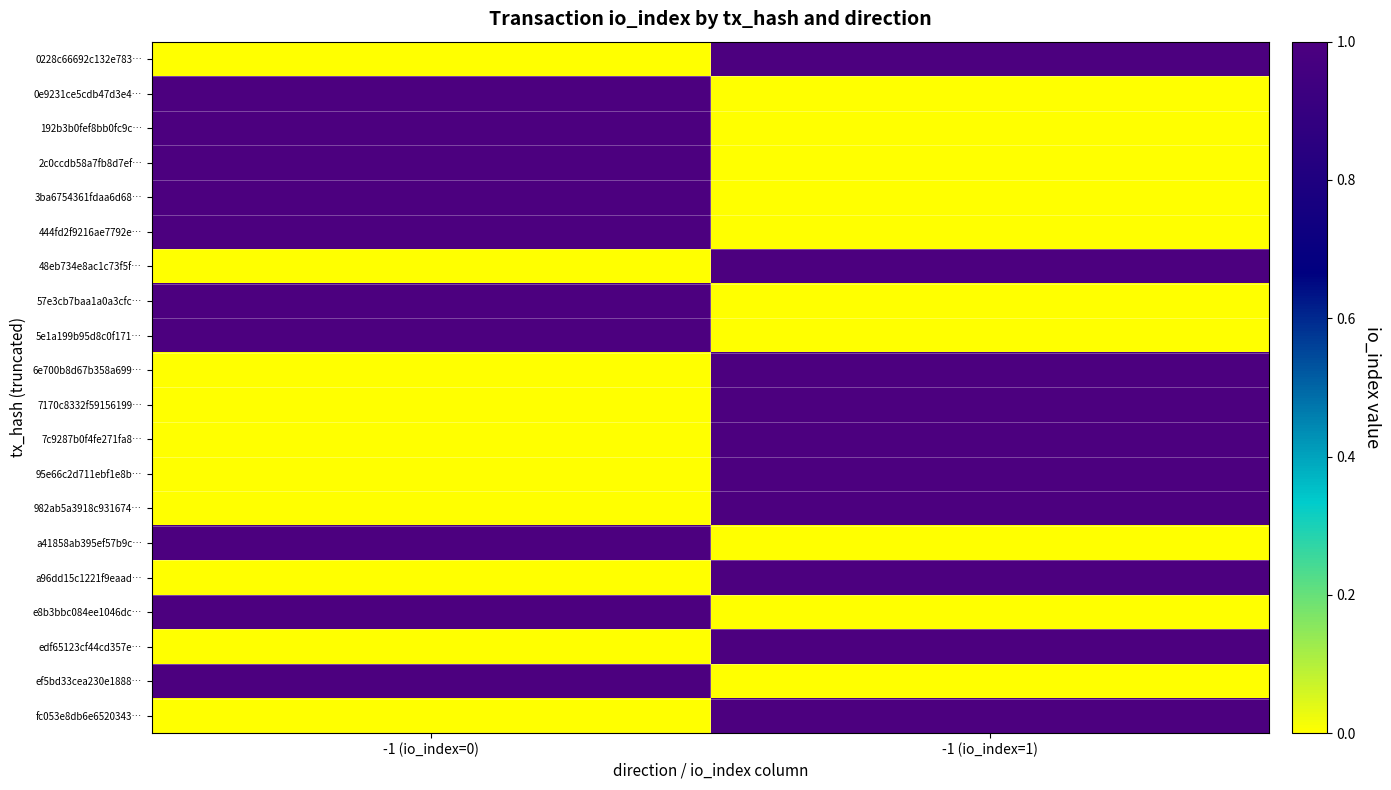

What is the maximum value shown in the chart?

1